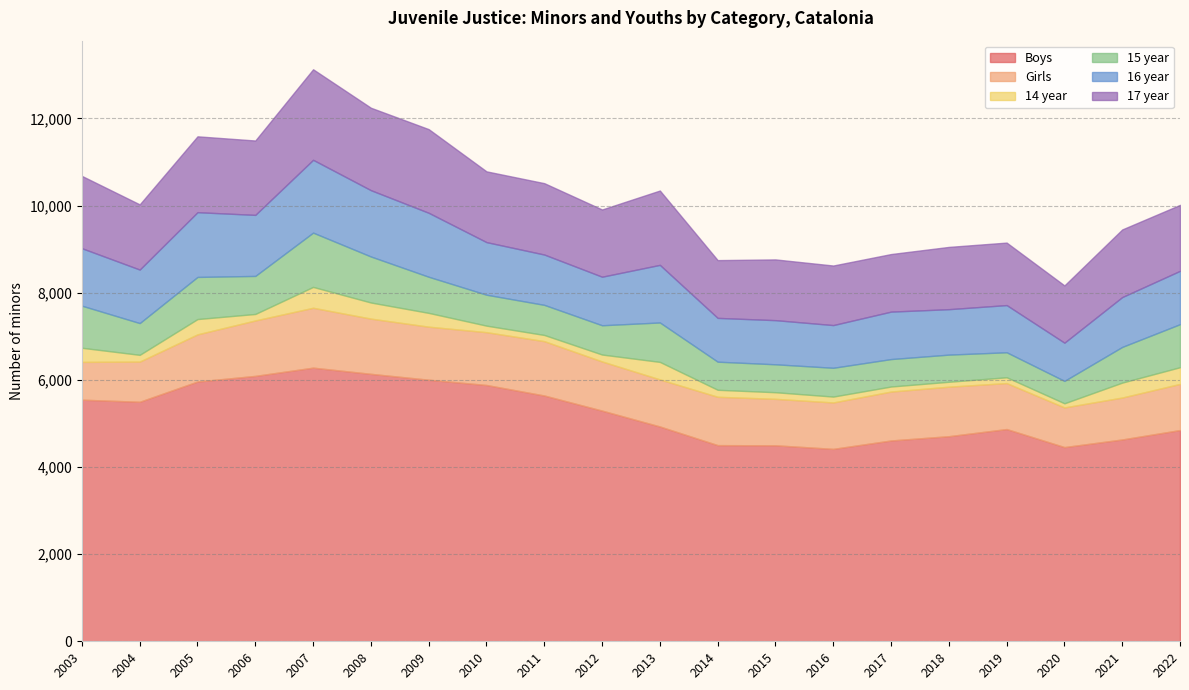

What is the sum of the Boys values at 2004 and 2022?

10345